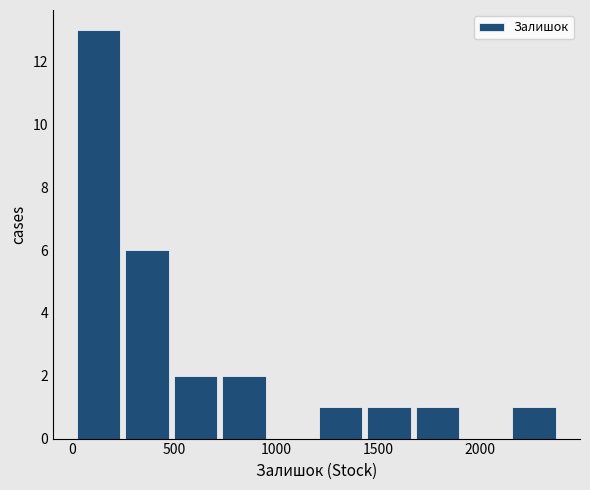

Reading left to right, transcribe this chart: for each bar, give the range it covers on the x-axis and its height. Neither the bar edges nor the heights are printed on the chart, so give them approximately, as read against the axes.

0 to 250: 13
250 to 500: 6
500 to 700: 2
700 to 950: 2
950 to 1200: 0
1200 to 1450: 1
1450 to 1650: 1
1650 to 1900: 1
1900 to 2150: 0
2150 to 2400: 1